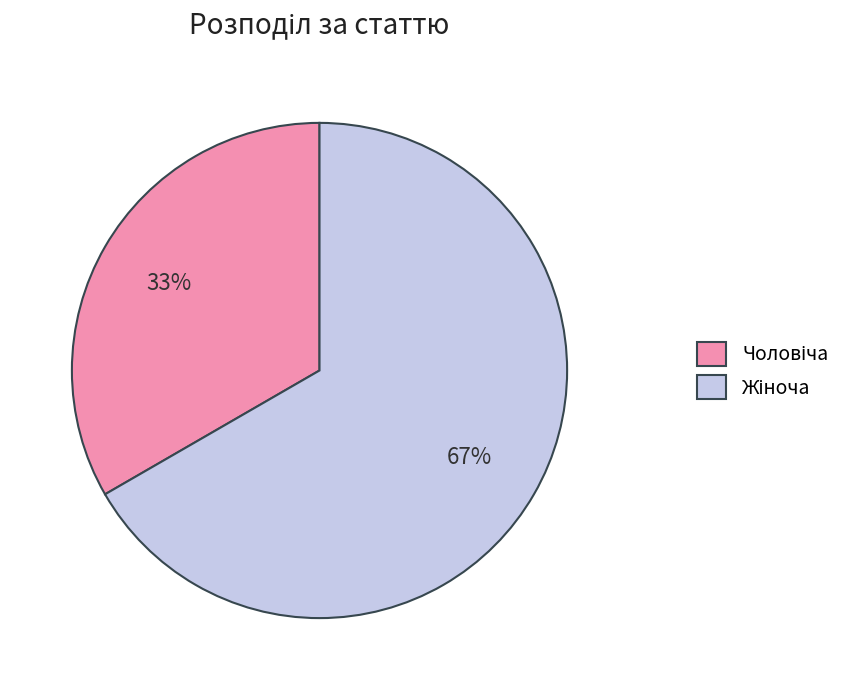

To the nearest percent, what is the average slice percentage?

50%